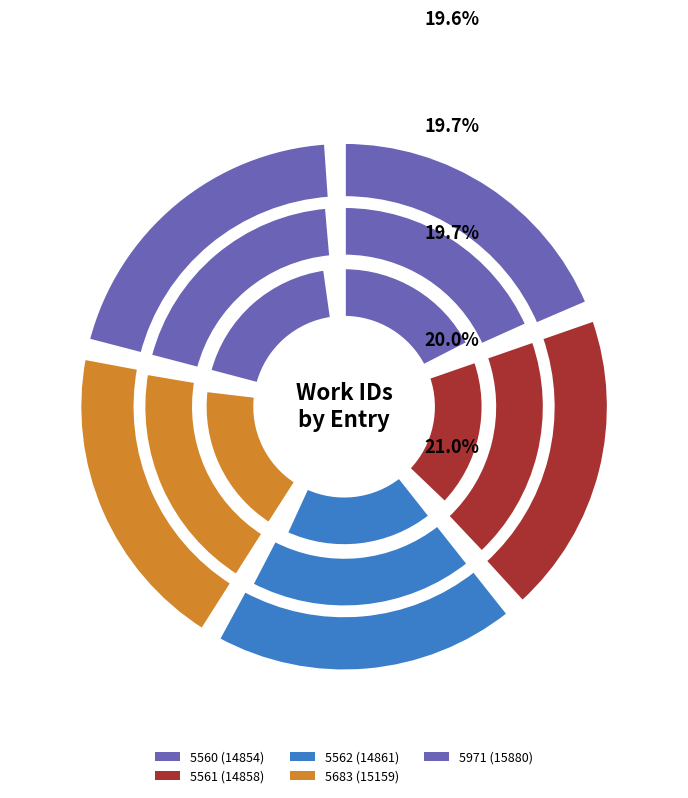

Is 5560 the majority of the pie?

No